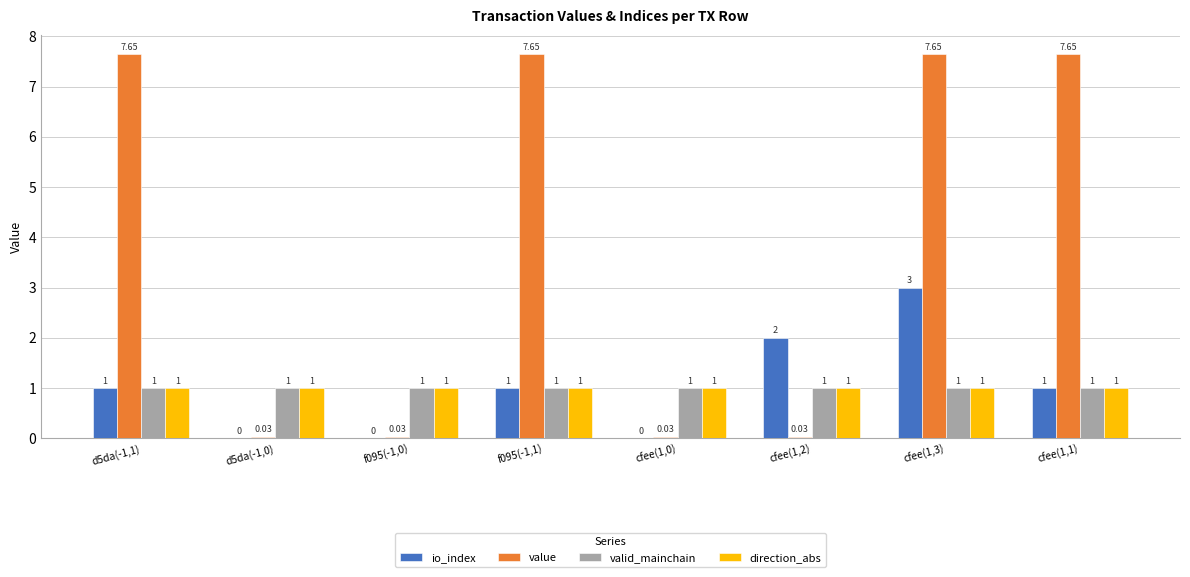

At which category is the sum across all series the highest?

cfee(1,3)